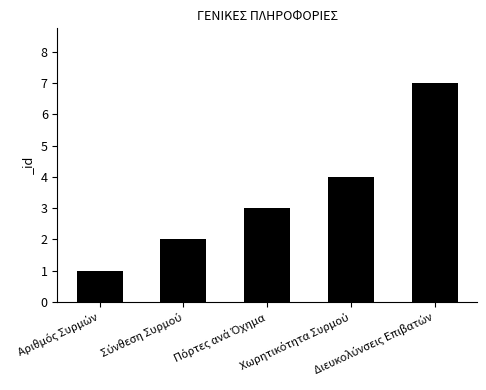

Are the bars horizontal?

No